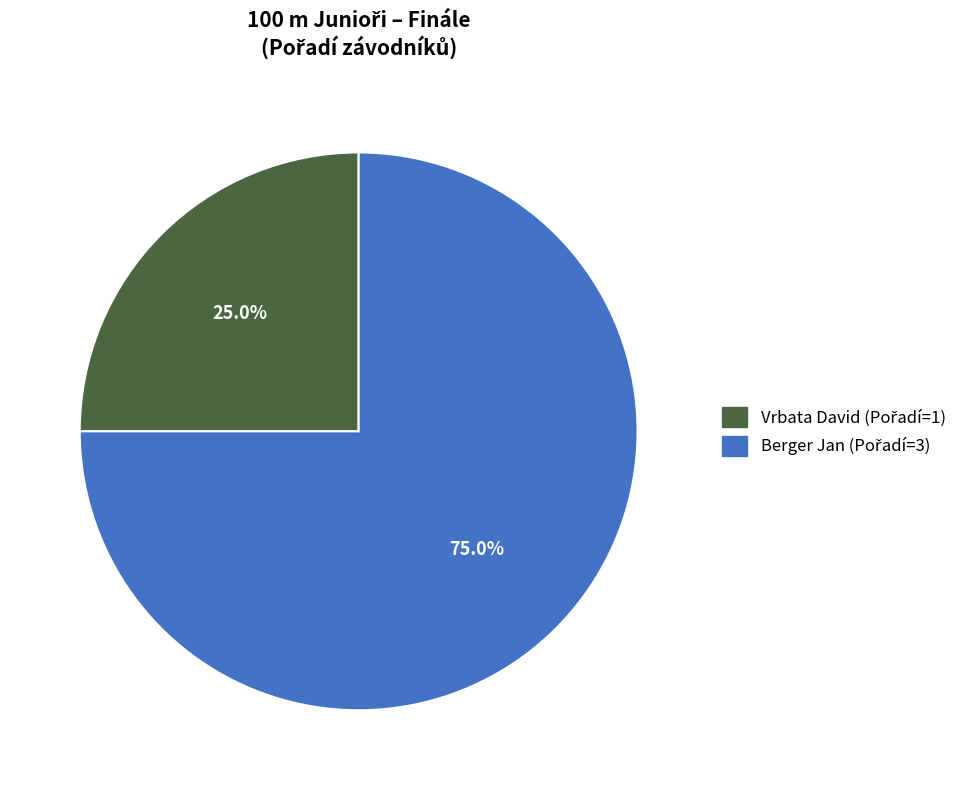

Rank the categories by value from highest to lowest.

Berger Jan, Vrbata David